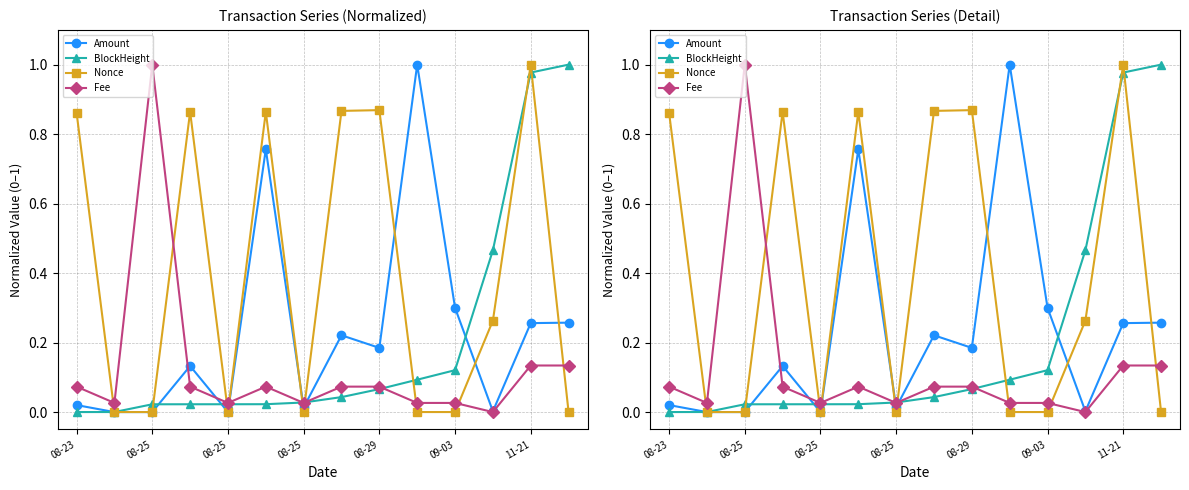

Is it true that Fee equals 0.0 at 08-25?

True